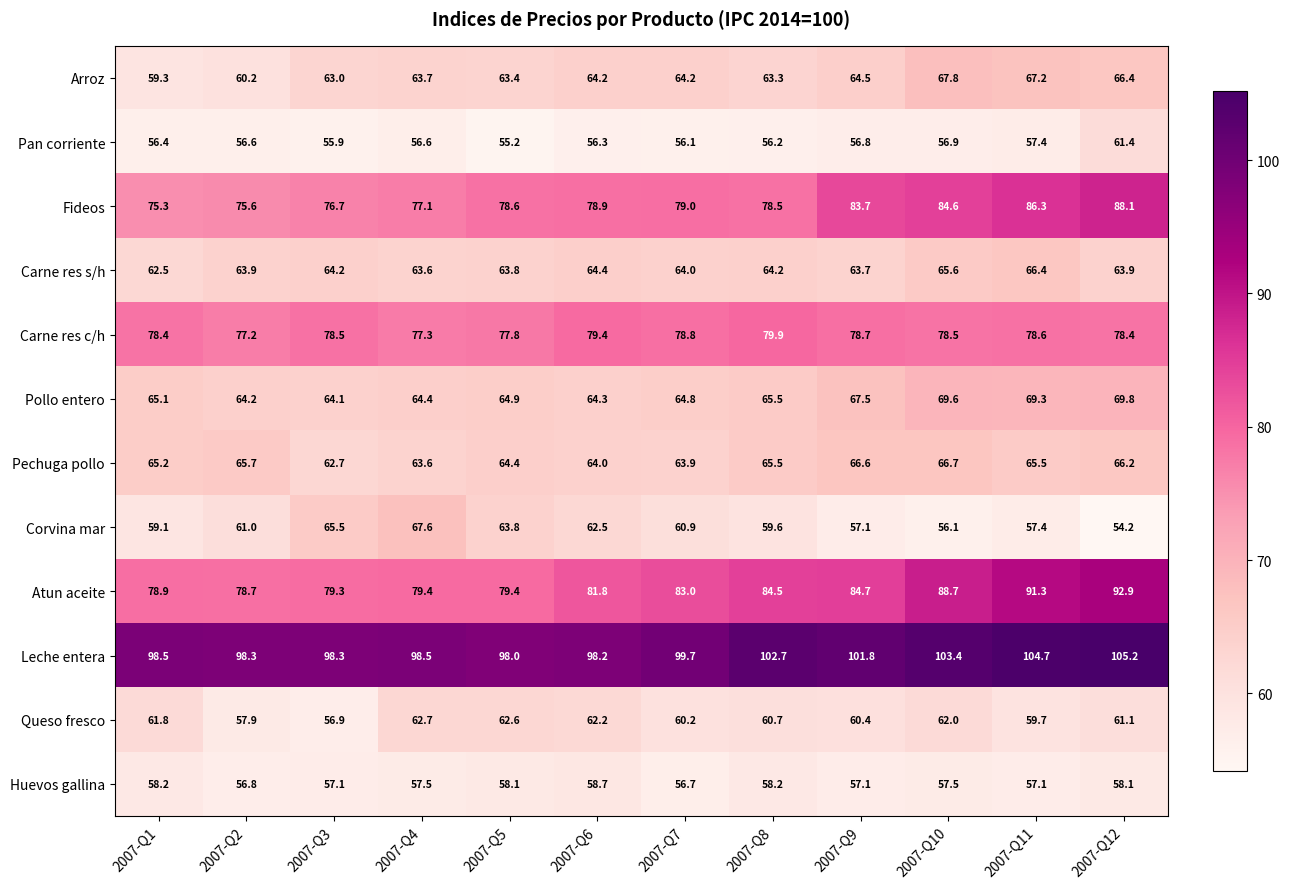

How many distinct data groups are displayed?

12